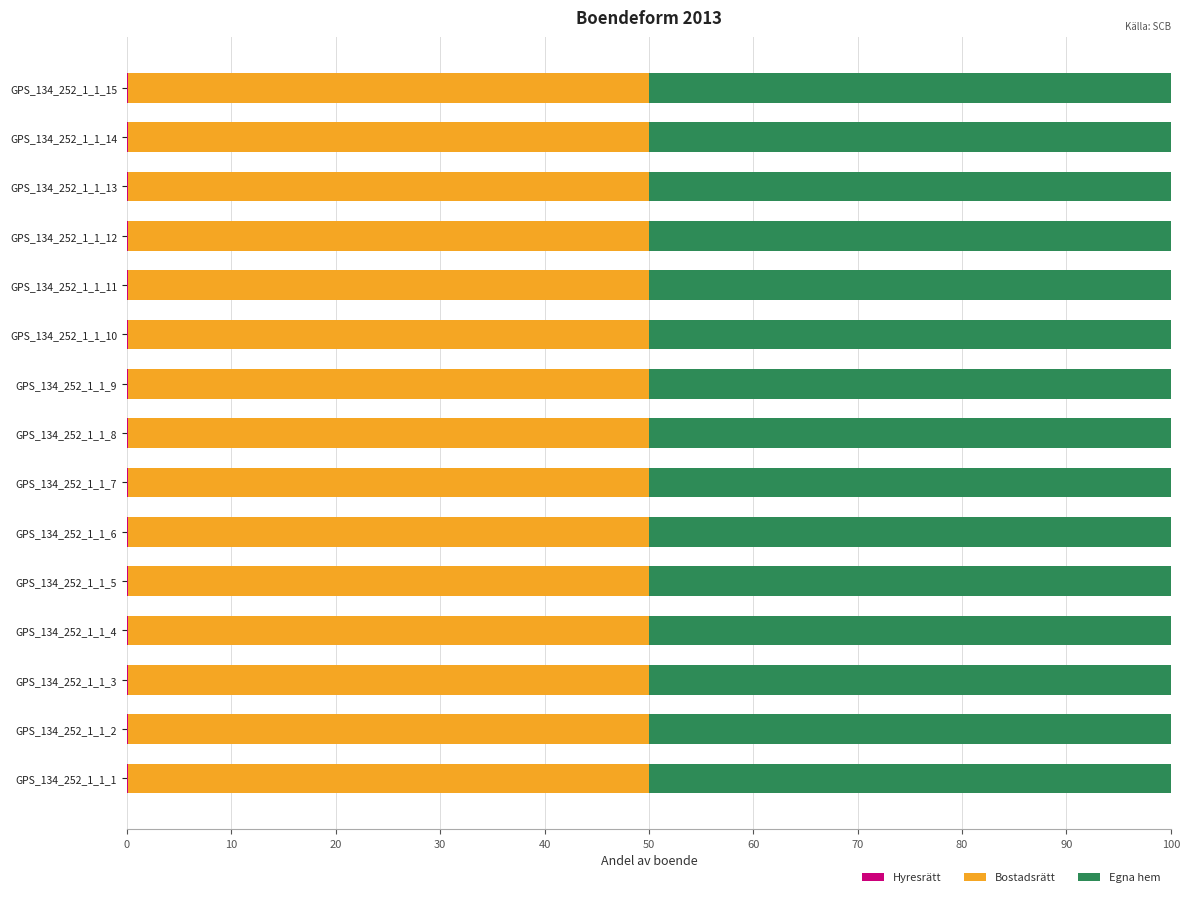

Count the Bostadsrätt values in the range 49 to 50.

15